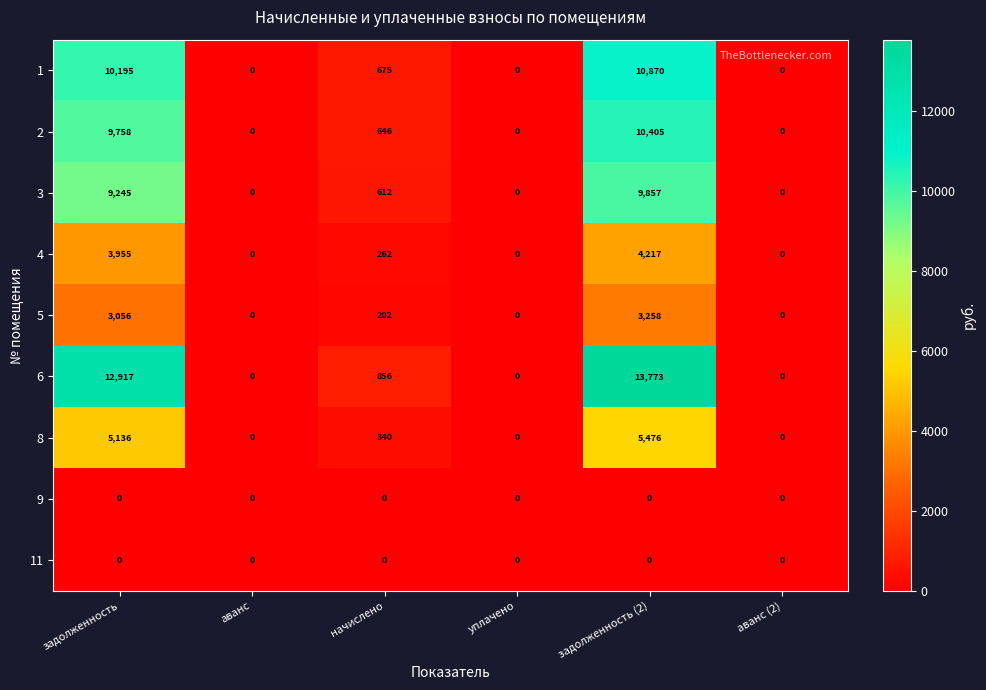

Which series has the widest spread of values?

6